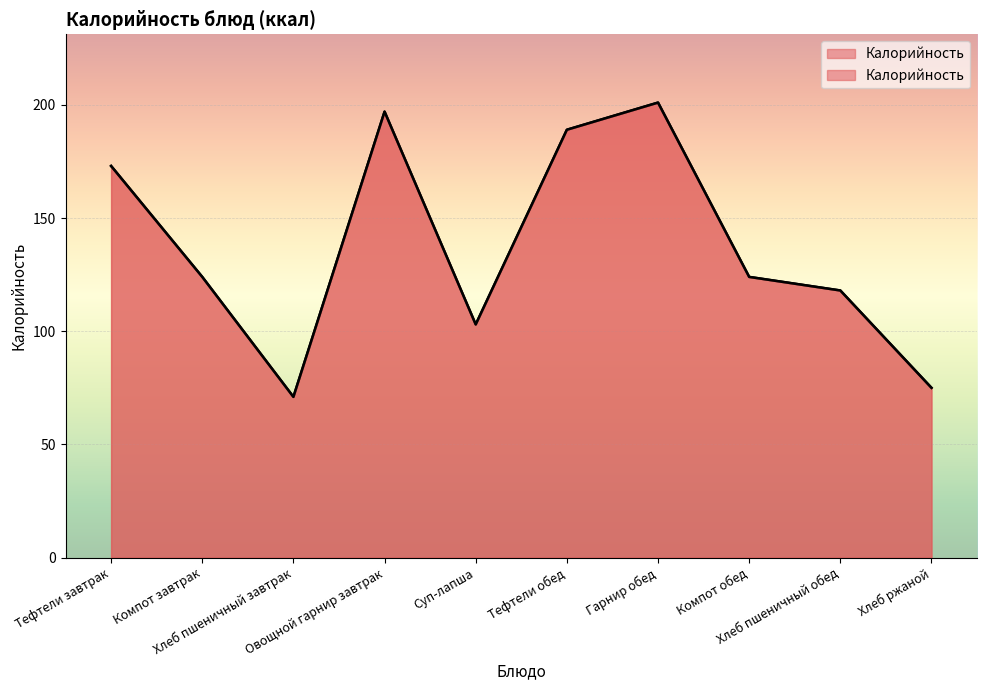

What is the greatest value displayed?

201